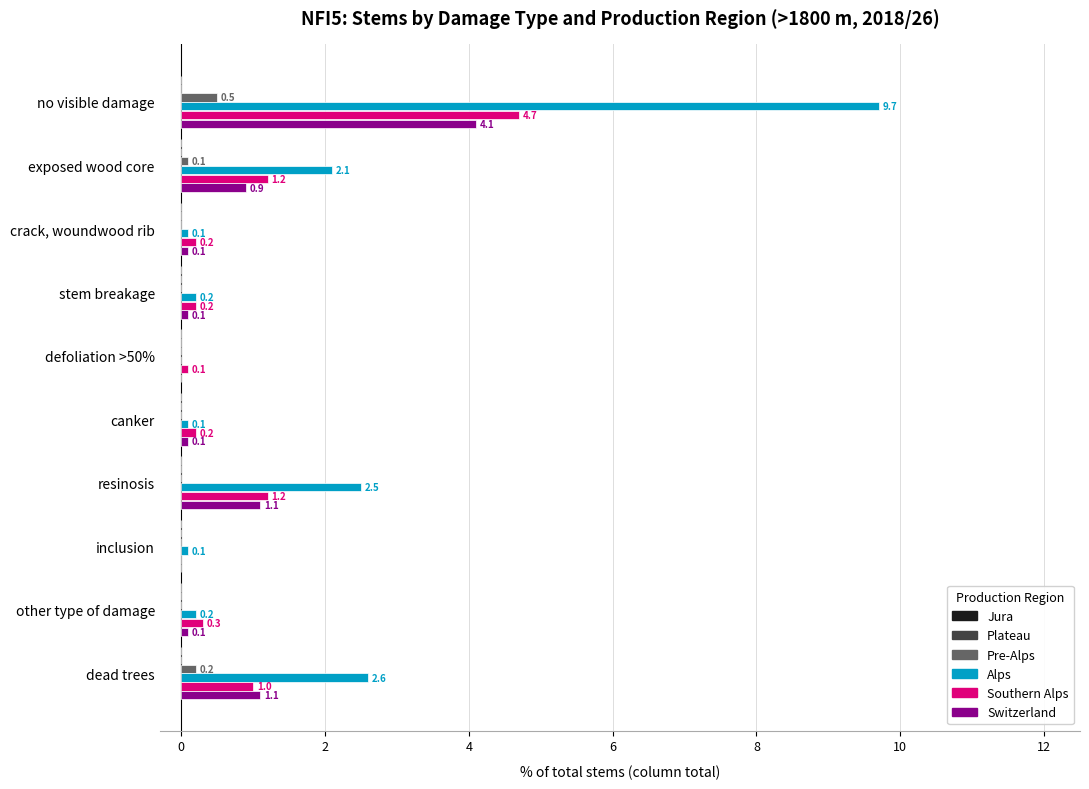

What is the total value across all series at canker?

0.4